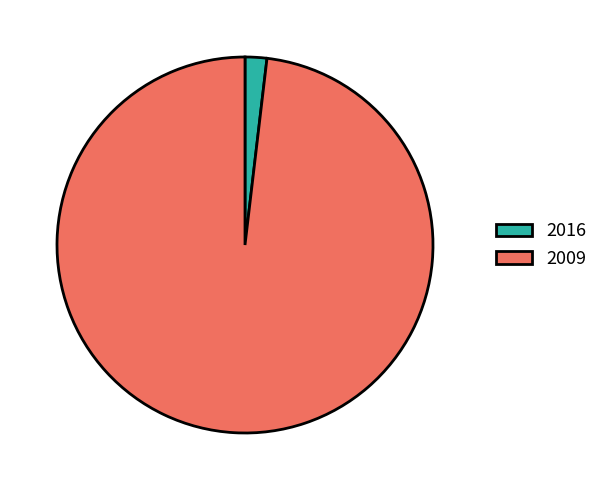

Is 2009 the majority of the pie?

Yes